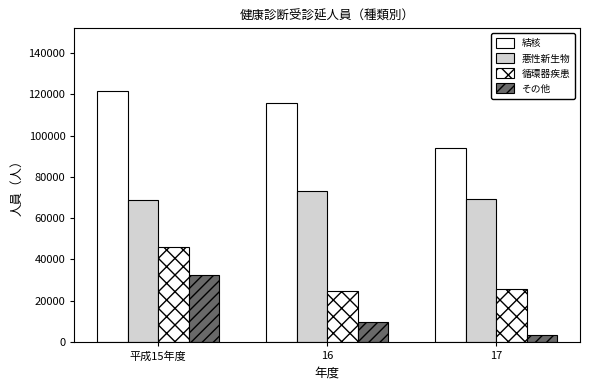

What position from the left is 16?

2